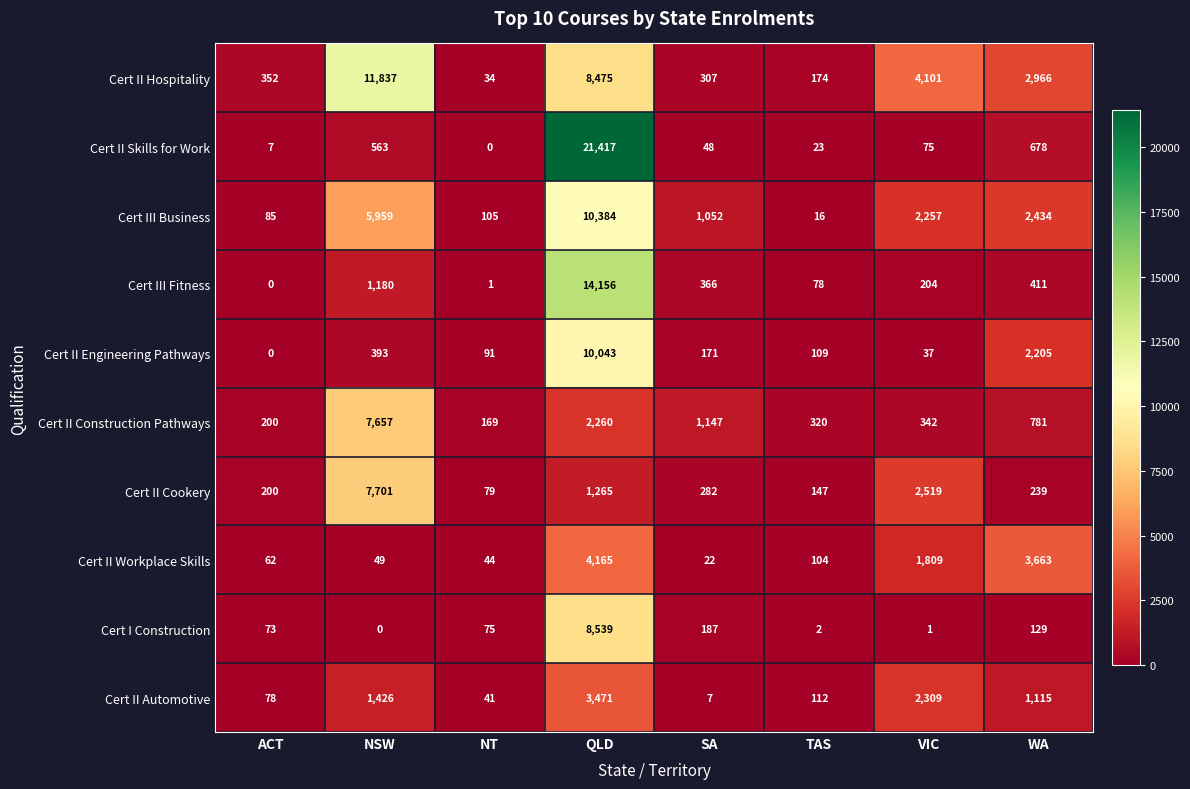

What is the maximum value for Cert II Cookery?

7701